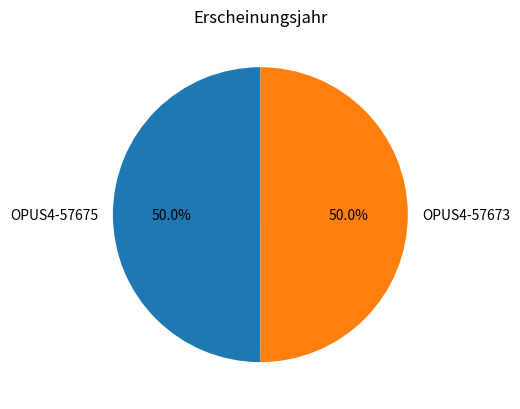

Combined, what portion of the pie is OPUS4-57675 and OPUS4-57673?

100.0%